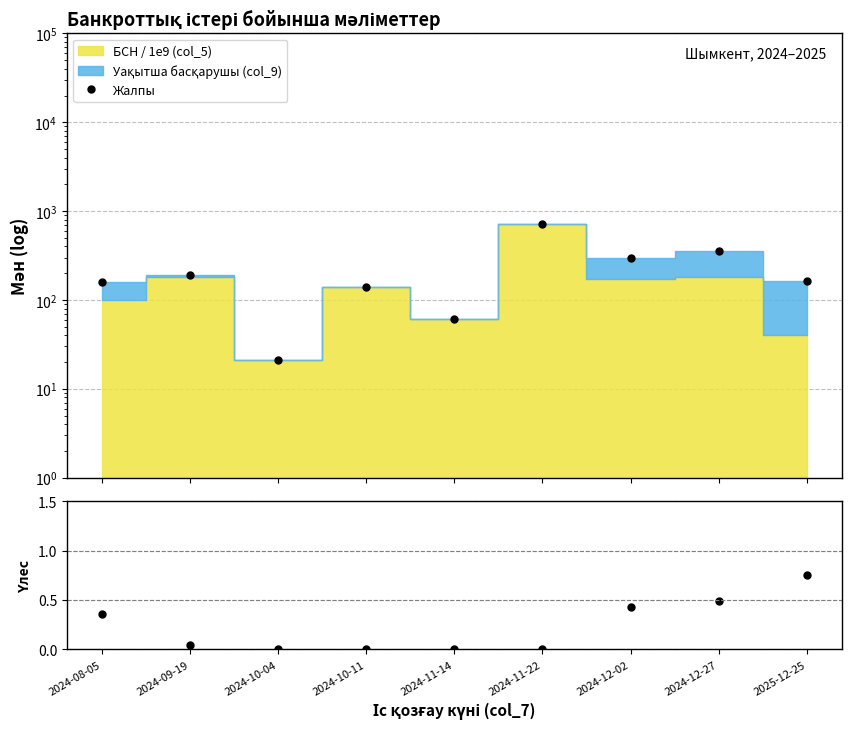

How many lines are shown in the chart?

2